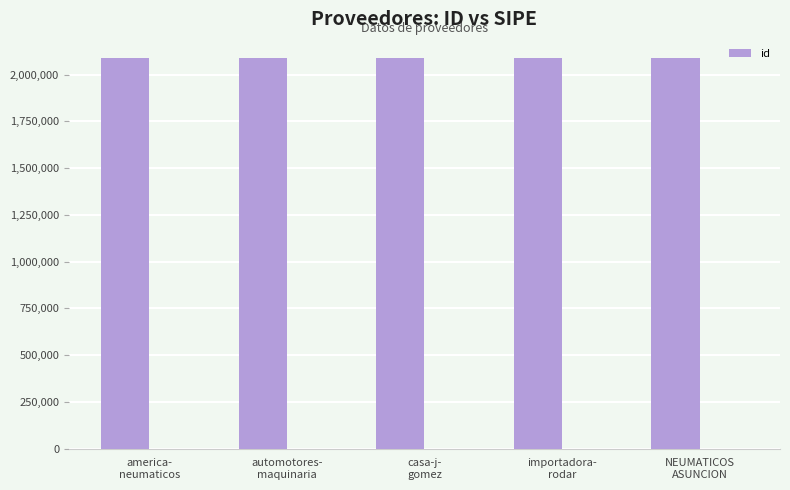

What is the difference between the maximum and second lowest values?

3